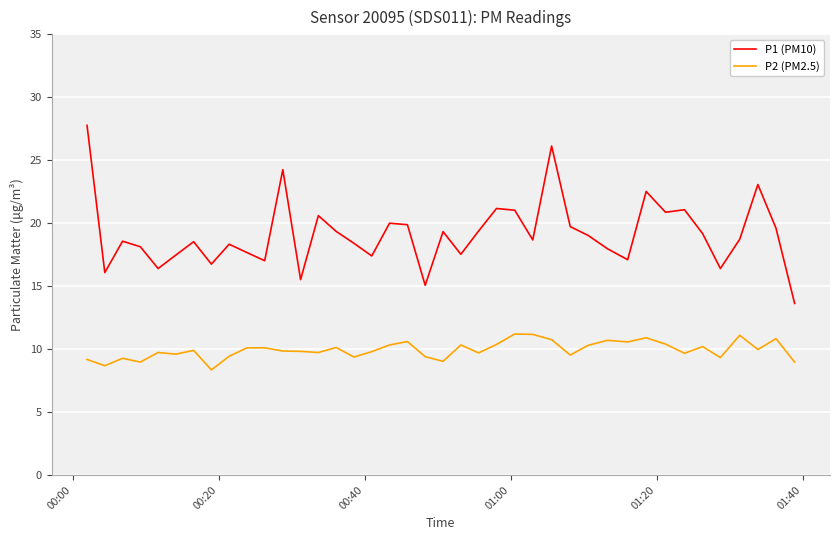

What is the minimum value for P1 (PM10)?

13.6